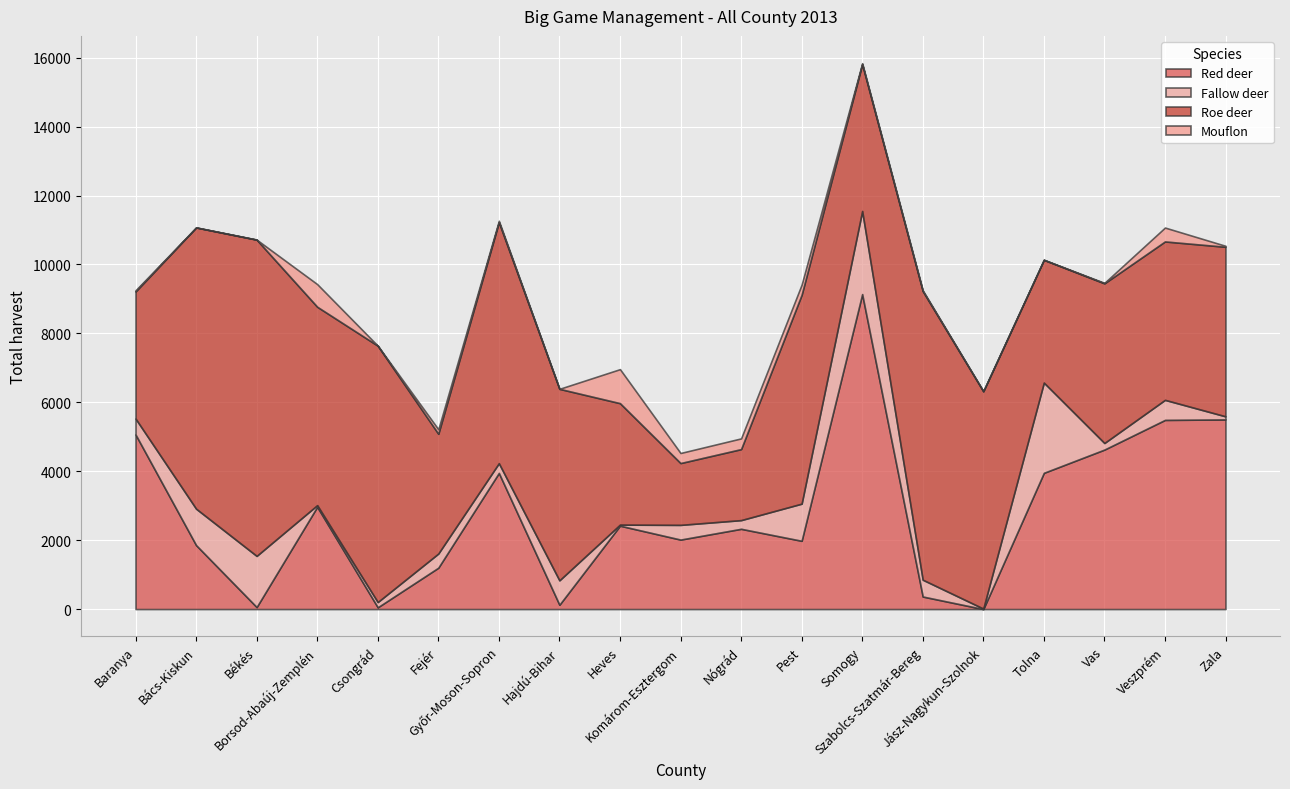

True or false: Mouflon and Roe deer cross at least once.

False